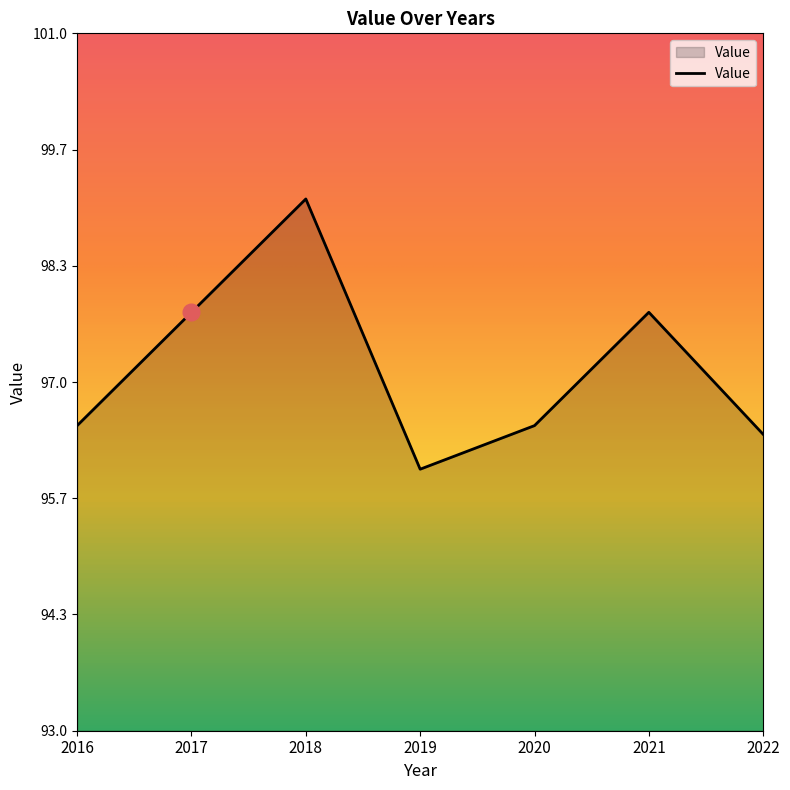

What is the minimum value shown in the chart?

96.0